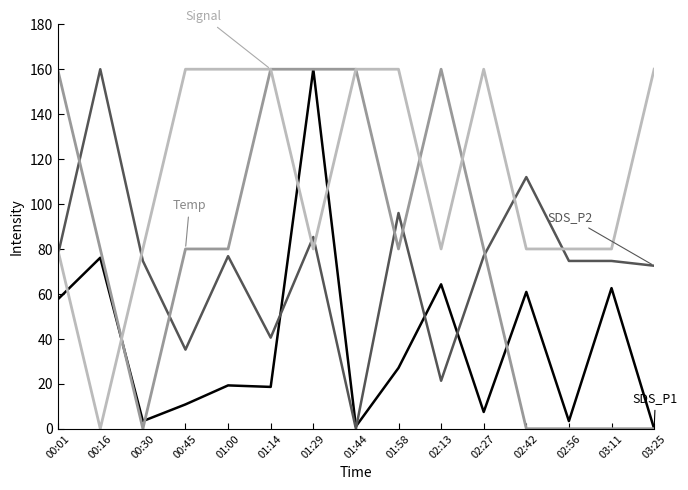

What is the maximum value shown in the chart?

160.0